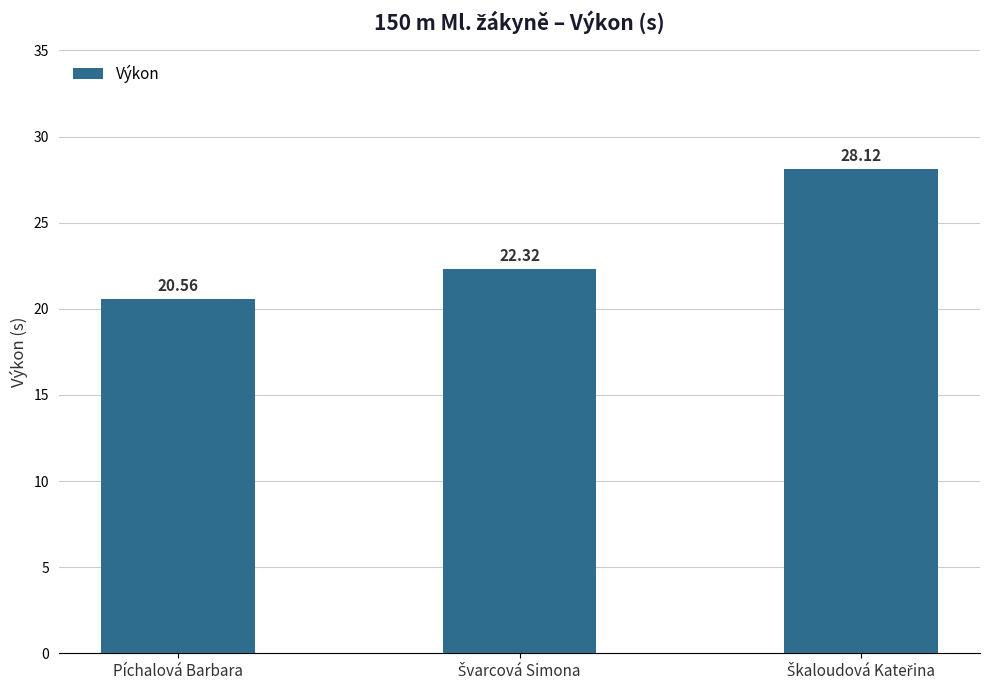

At which category does the chart reach its minimum across all series?

Píchalová Barbara